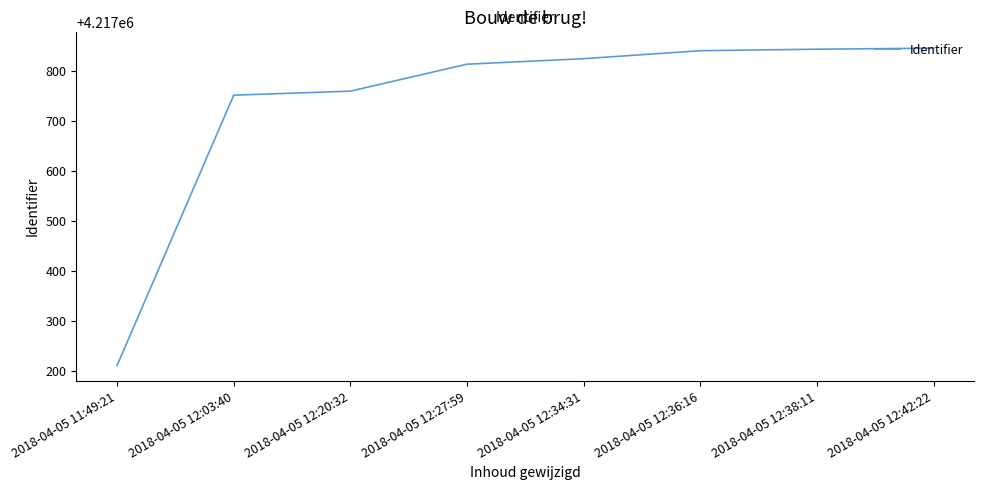

What is the sum of all values?

33741893